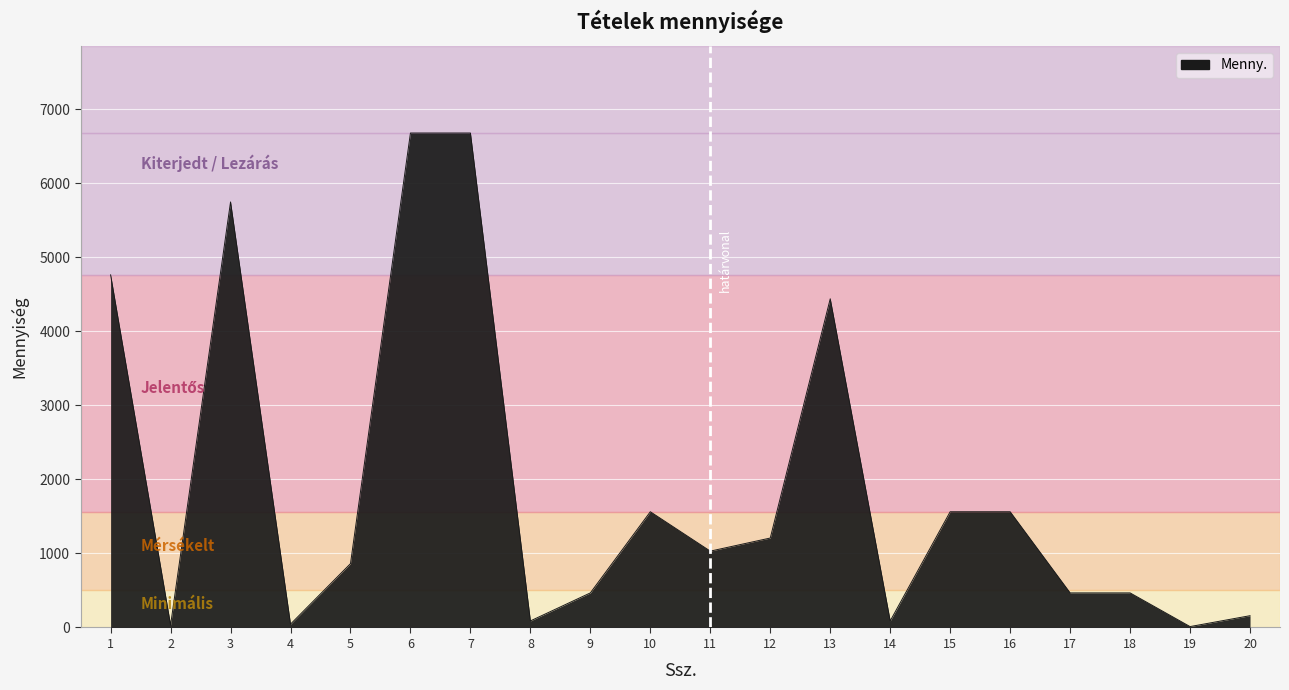

What is the sum of the values at 17 and 20?

626.0